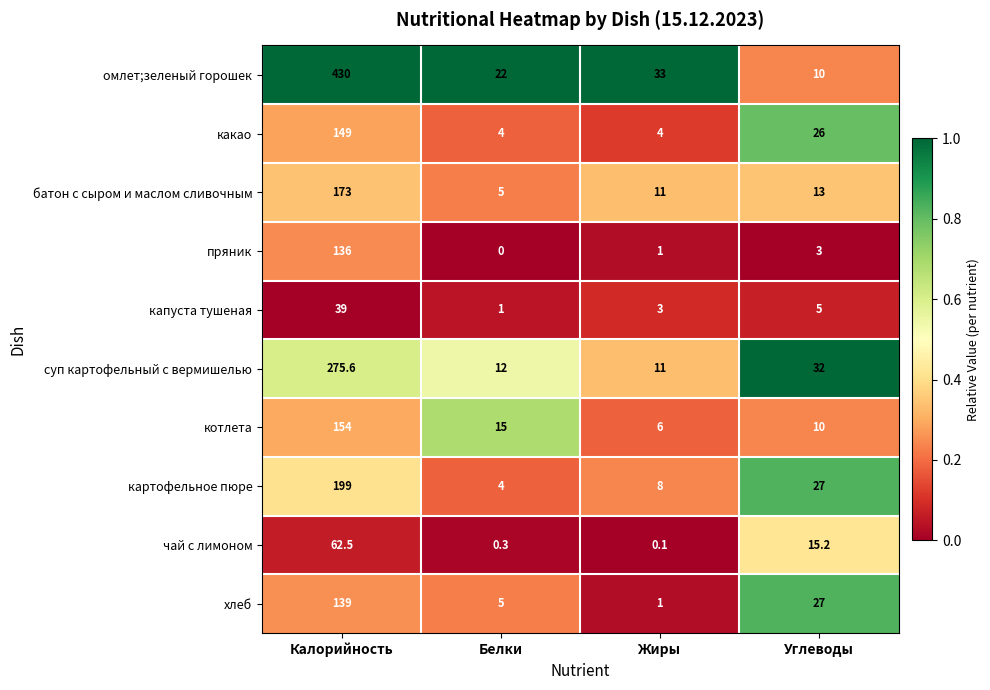

At how many categories does at least one series exceed 0?

4